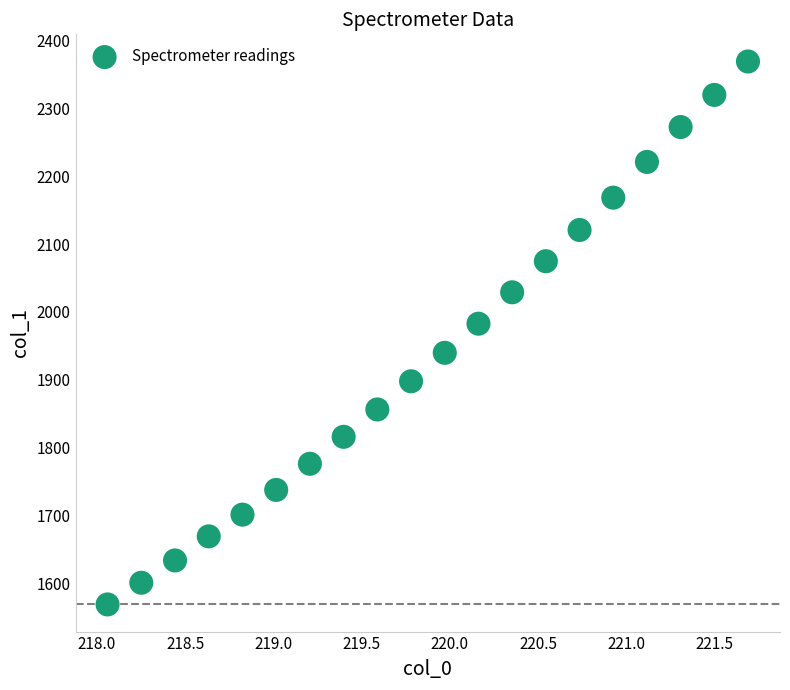

What is the range of Y values (max minus min)?

800.7